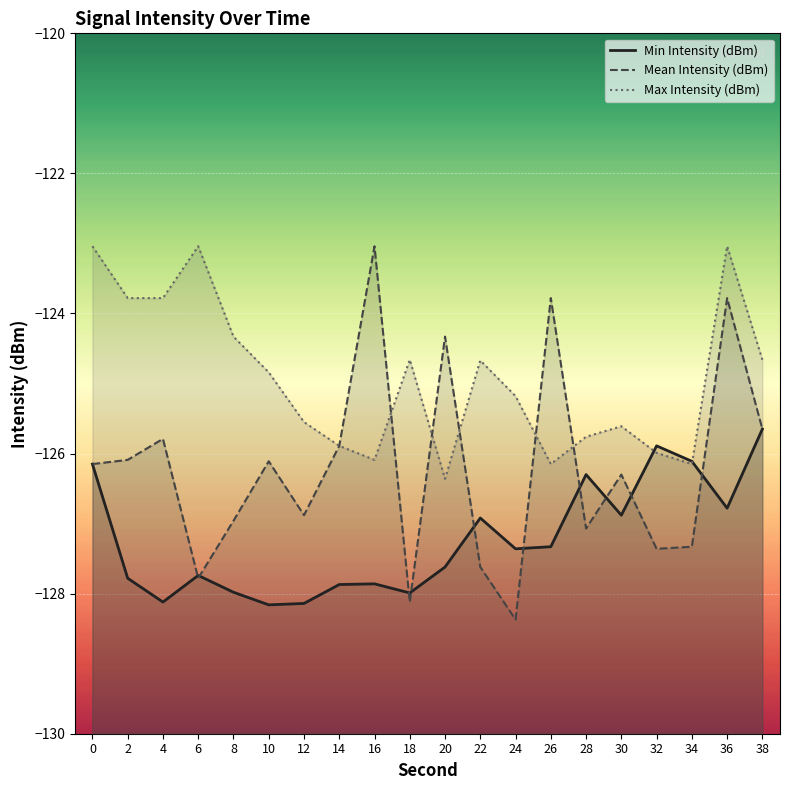

Does the chart display data point markers on the line(s)?

No